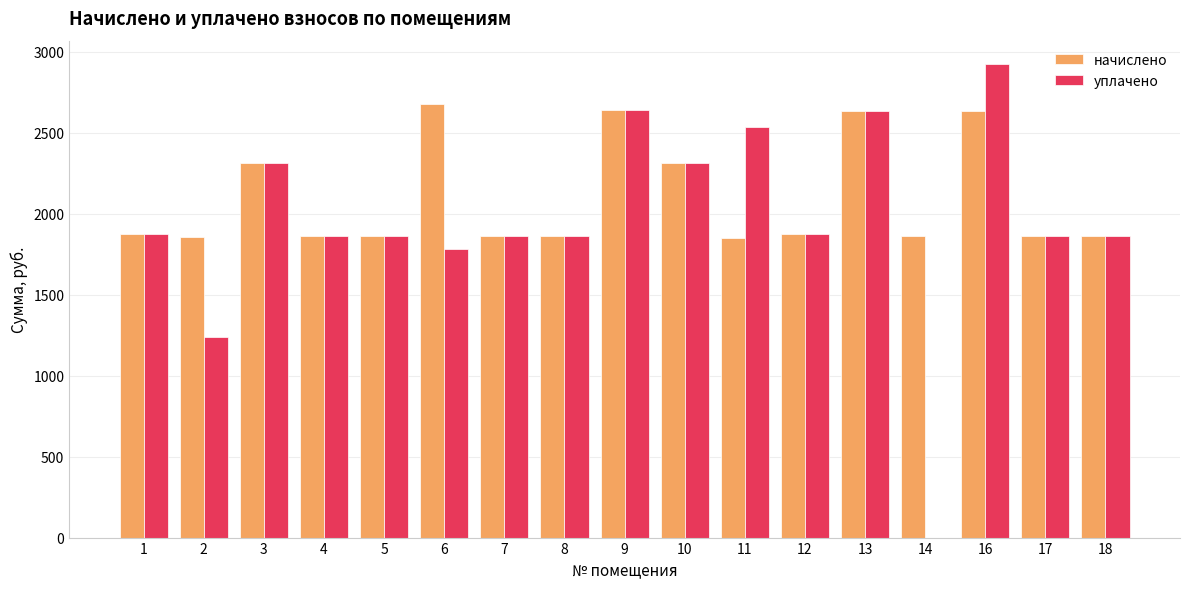

The value of начислено at 4 is 1862.0. True or false?

True